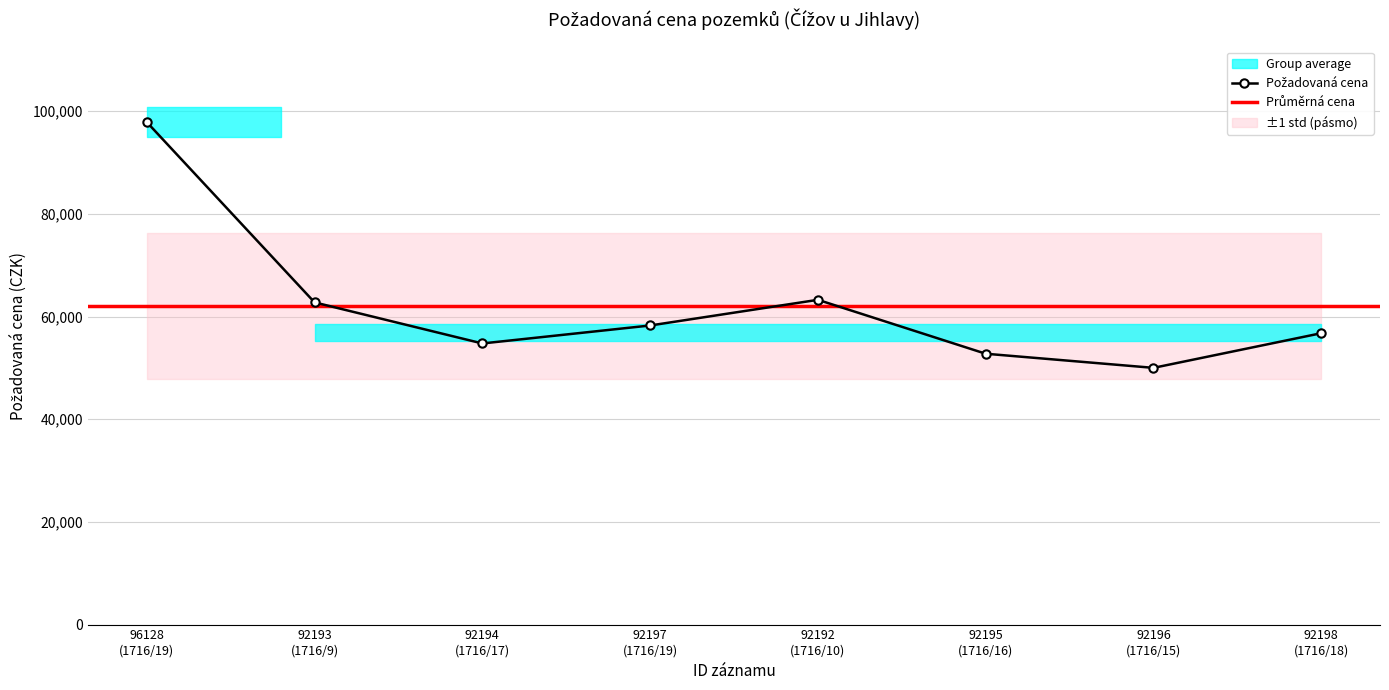

What is the average value?

62045